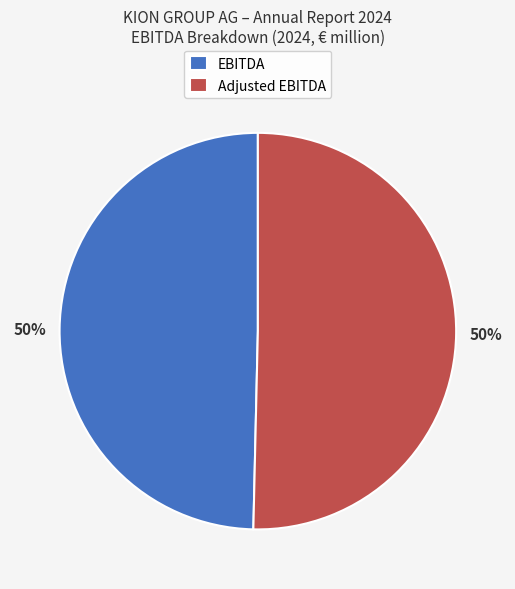

What percentage is the Adjusted EBITDA slice, to the nearest percent?

50%